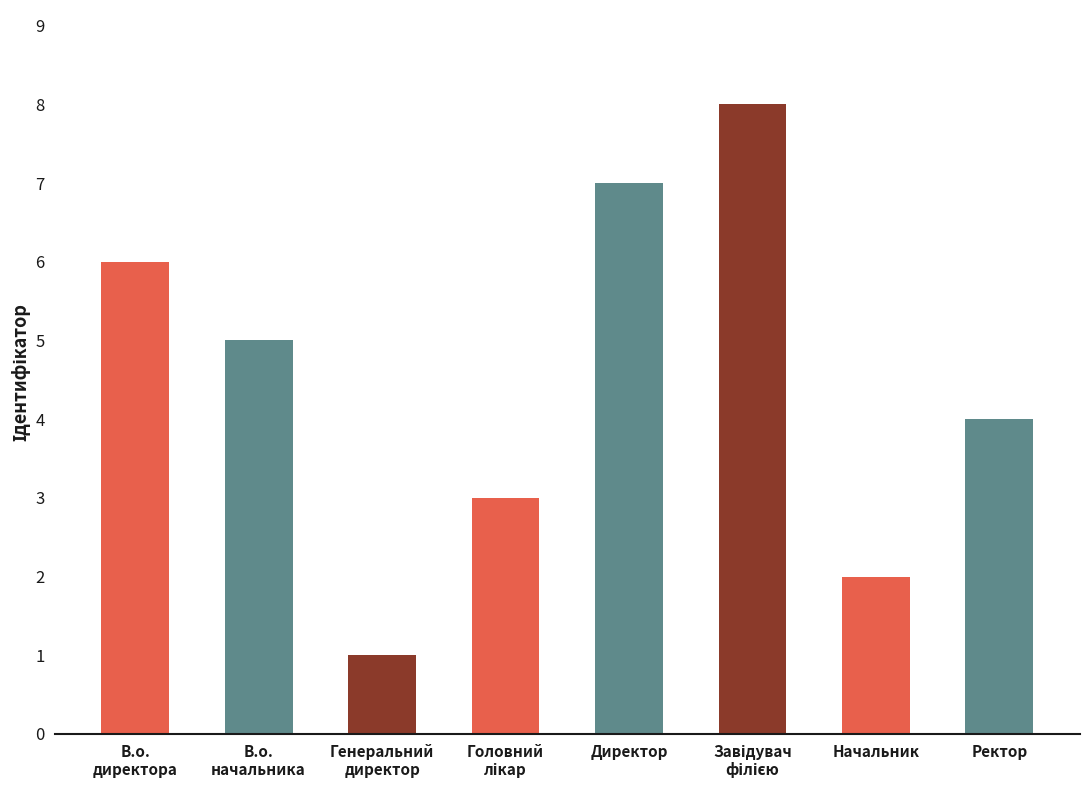

What is the sum of all values?

36